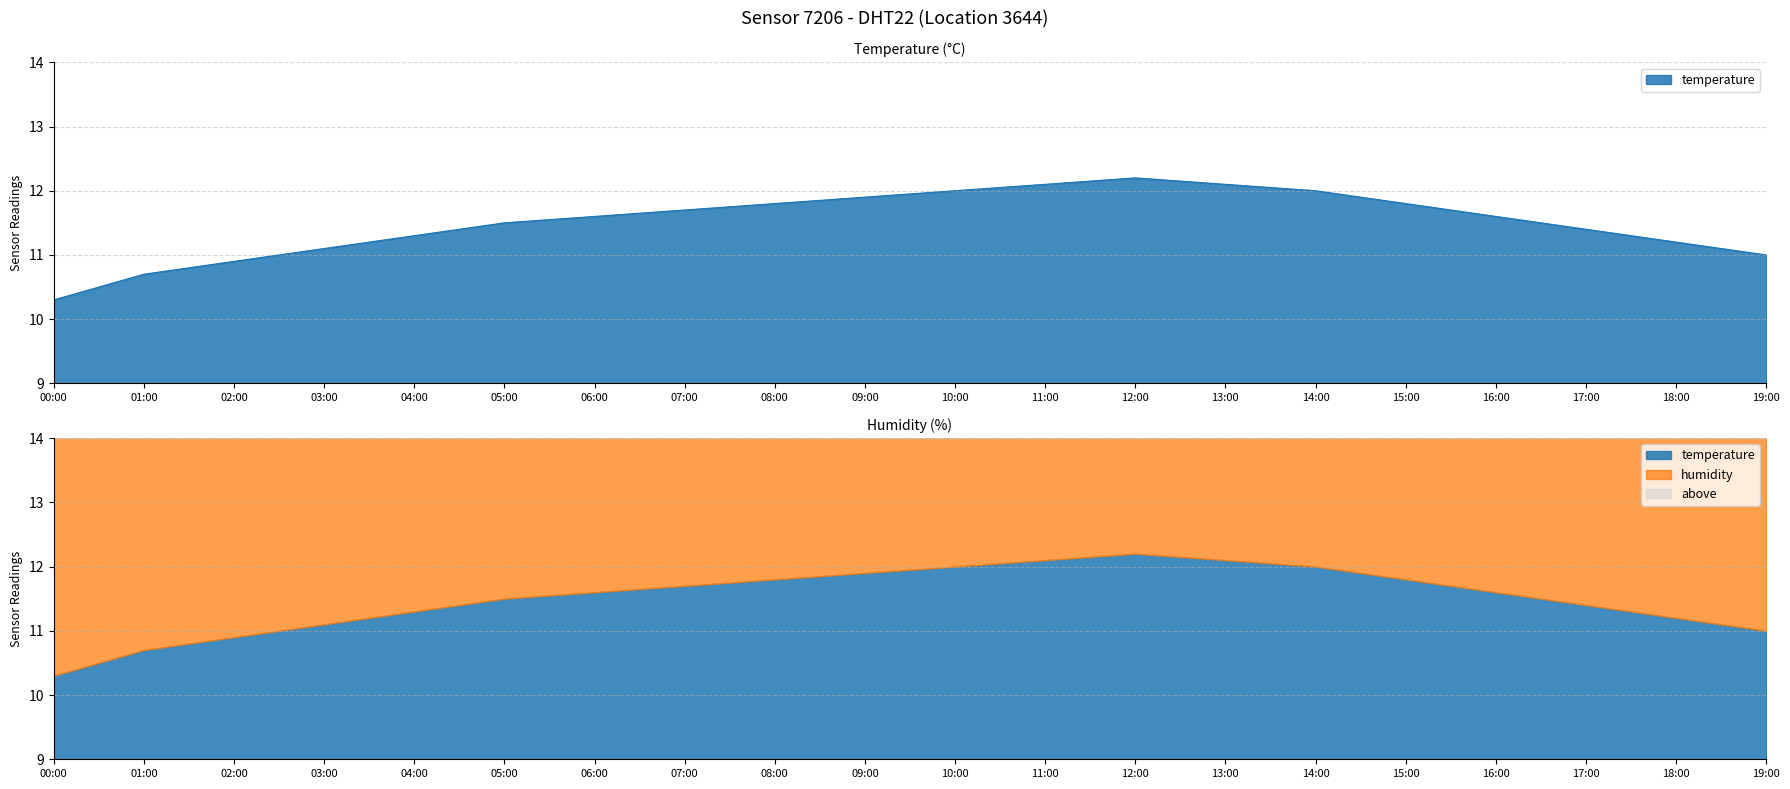

What is the change in value from 13:00 to 14:00?

-0.1